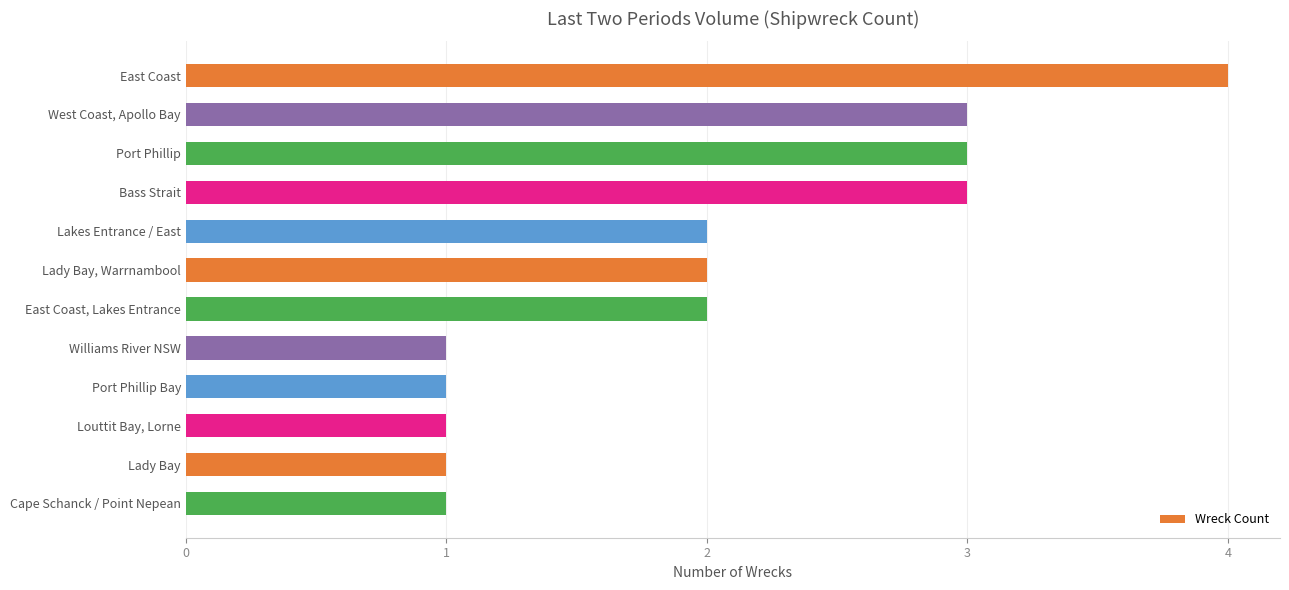

What is the sum of all values?

24